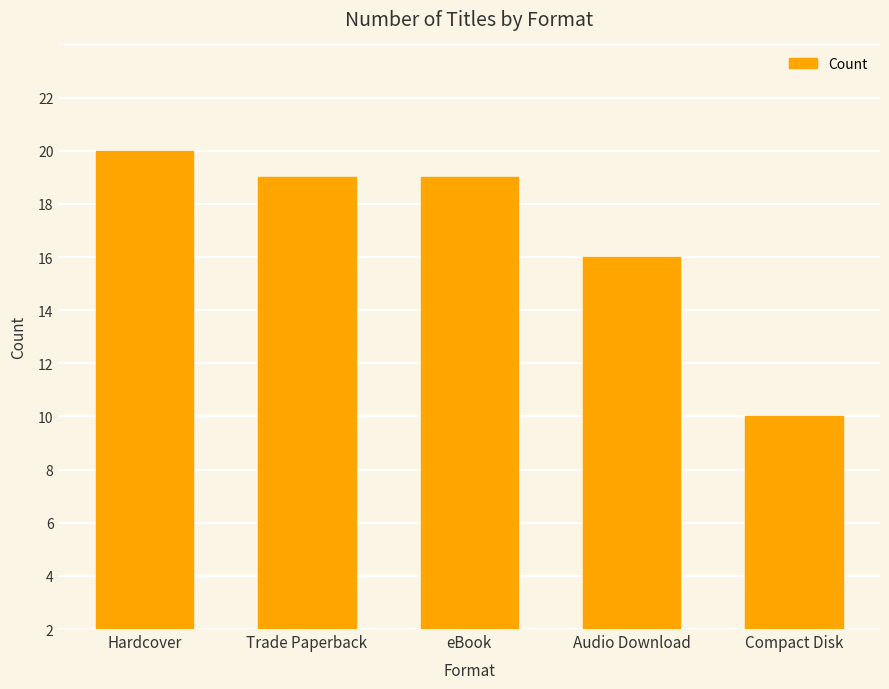

Which category has the lowest value across all series?

Compact Disk